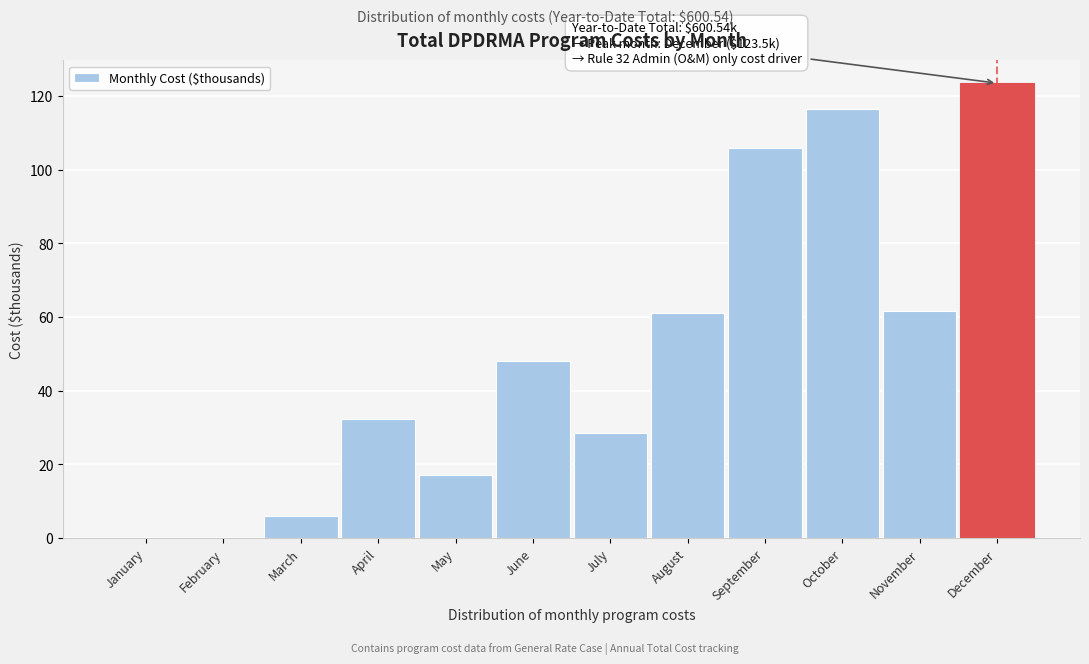

Reading right to left, list all the values displayed in this chart.

December=123.5	November=61.7	October=116.4	September=106.0	August=61.0	July=28.6	June=48.1	May=17.1	April=32.2	March=5.9	February=0.0	January=0.0